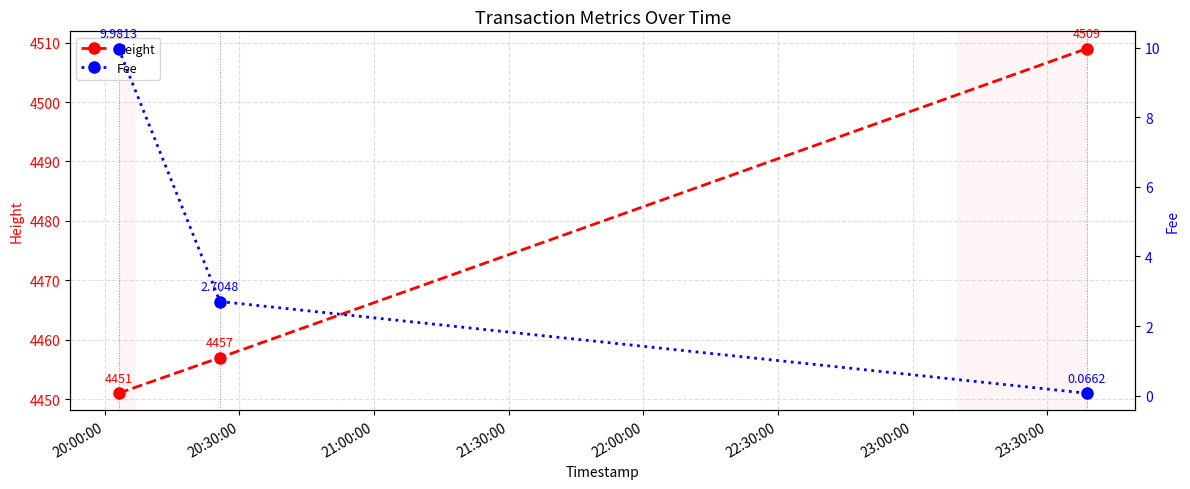

Count the Height values in the range 4451 to 4509.

3